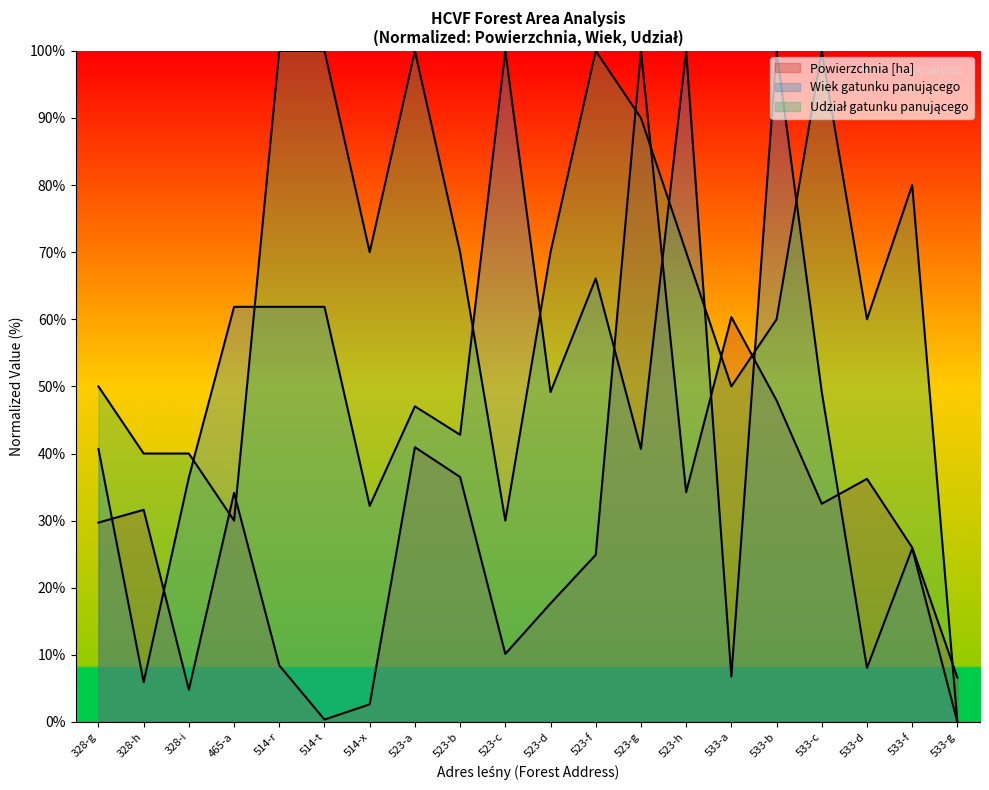

At how many categories does at least one series exceed 97?

9